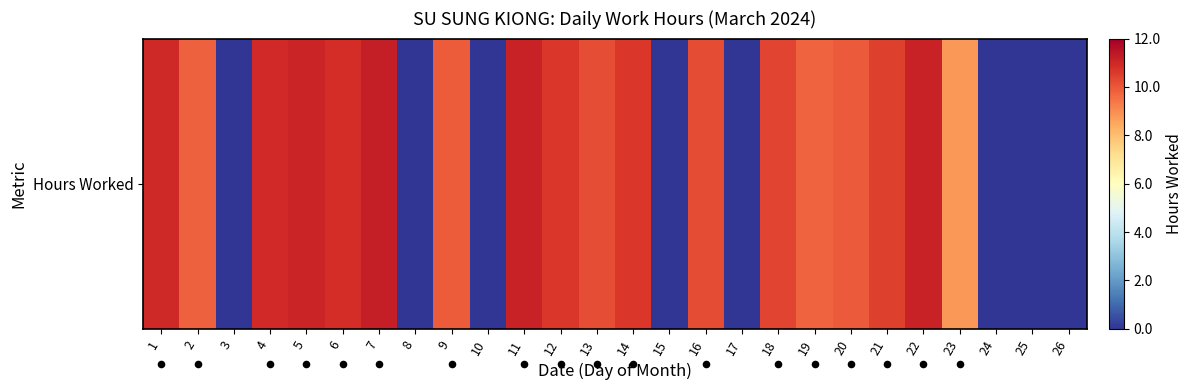

What is the difference between the maximum and second lowest values?

11.2